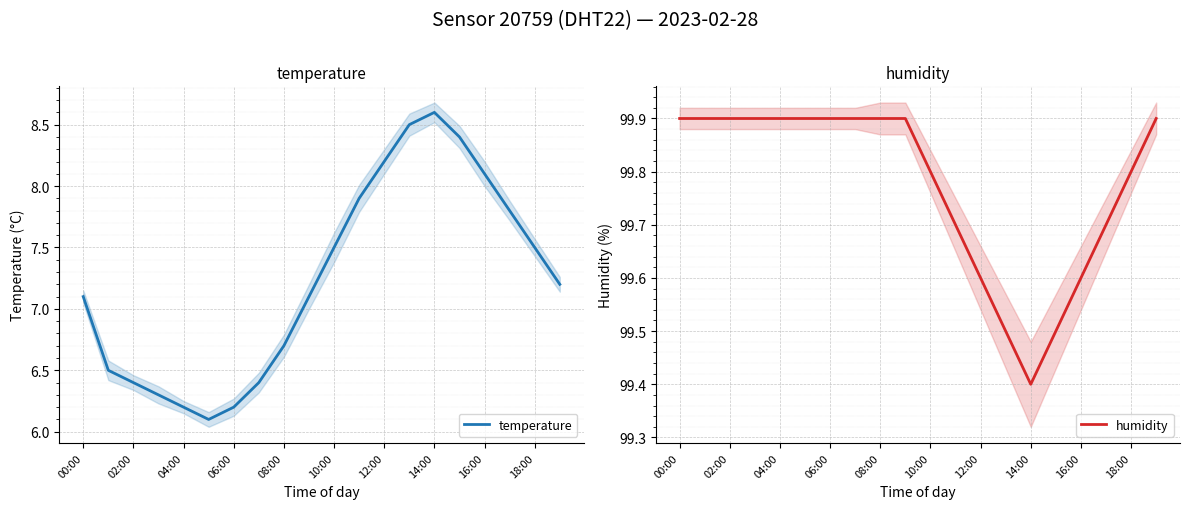

What is the sum of all humidity values?

1995.5